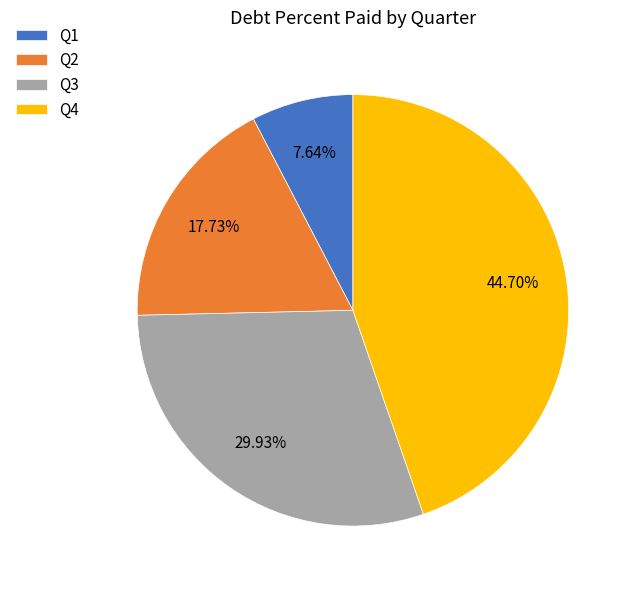

Which slice is the smallest?

Q1